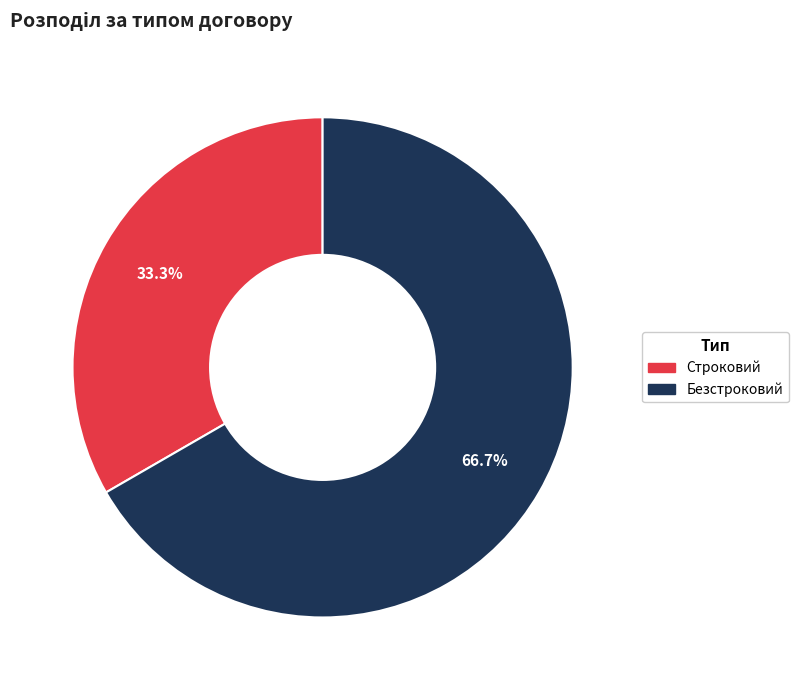

What is the ratio of the value at Строковий to the value at Безстроковий?

0.5